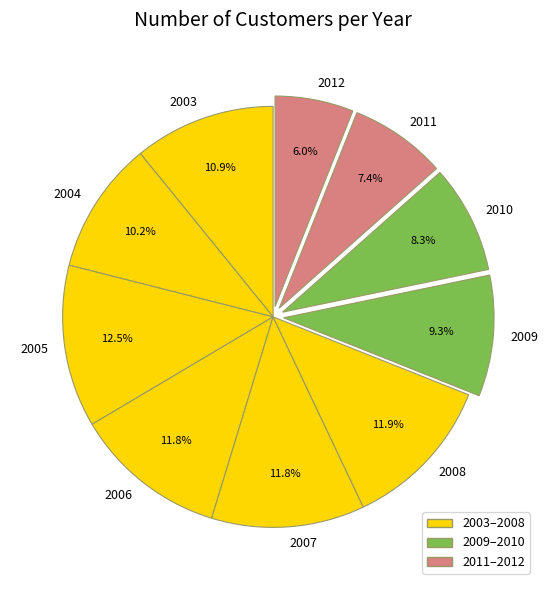

True or false: 2006 accounts for 17% of the total.

False